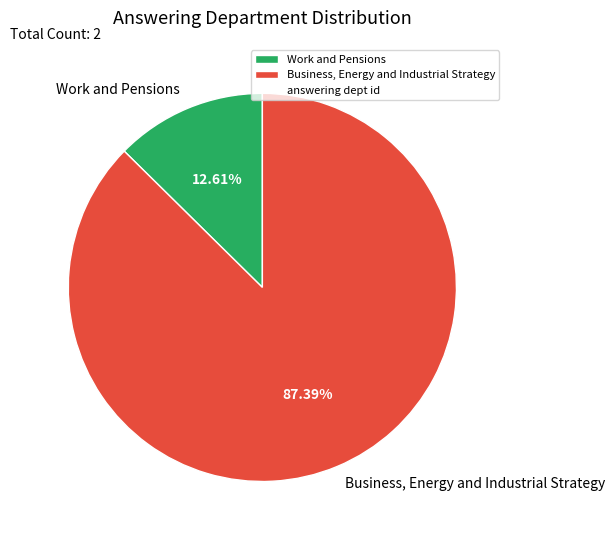

What percentage is the Business, Energy and Industrial Strategy slice, to the nearest percent?

87%